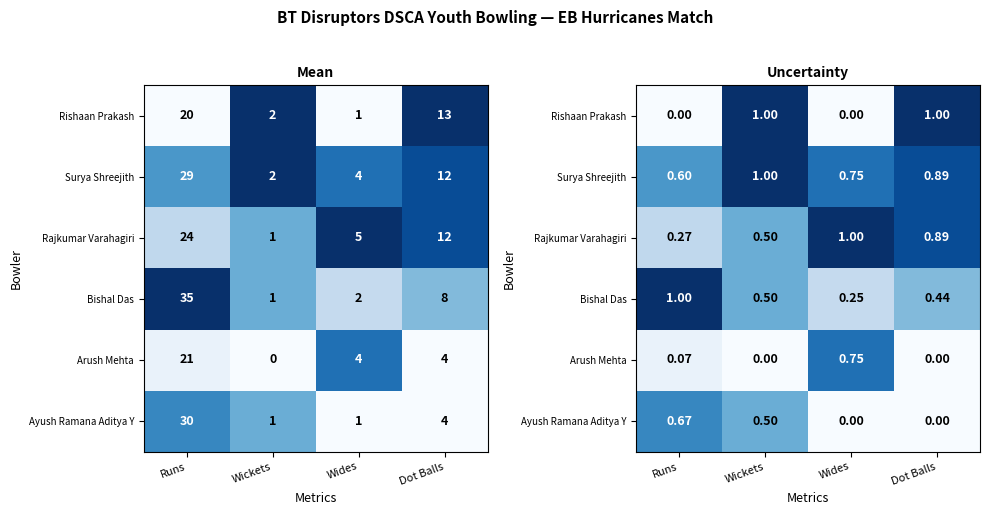

Which series has the largest total across all categories?

Surya Shreejith